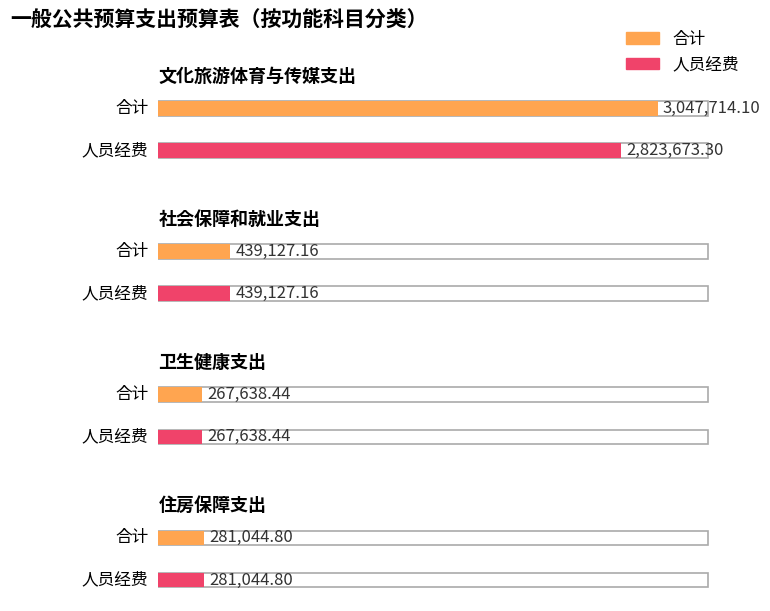

Is it true that 人员经费 equals 439127.2 at 社会保障和就业支出?

True